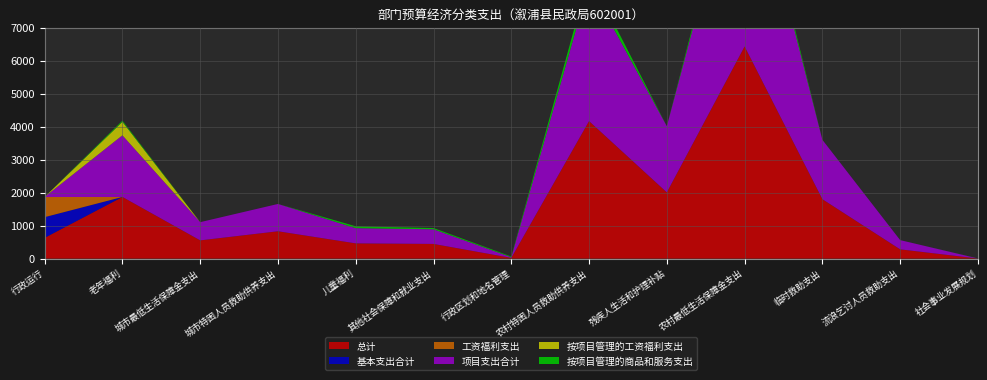

Reading left to right, what are all the values shown in this chart?

总计: 629.6	1868.3	552.0	828.0	460.9	444.3	21.0	4167.1	2006.4	6429.0	1800.0	280.0	2.0
基本支出合计: 626.6	0.0	0.0	0.0	0.0	0.0	0.0	0.0	0.0	0.0	0.0	0.0	0.0
工资福利支出: 609.8	0.0	0.0	0.0	0.0	0.0	0.0	0.0	0.0	0.0	0.0	0.0	0.0
项目支出合计: 3.0	1868.3	552.0	828.0	460.9	444.3	21.0	4167.1	2006.4	6429.0	1800.0	280.0	2.0
按项目管理的工资福利支出: 0.0	408.0	0.0	0.0	0.0	0.0	0.0	0.0	0.0	0.0	0.0	0.0	0.0
按项目管理的商品和服务支出: 0.0	36.5	0.0	0.0	57.6	37.3	21.0	263.1	0.0	280.0	0.0	0.0	2.0